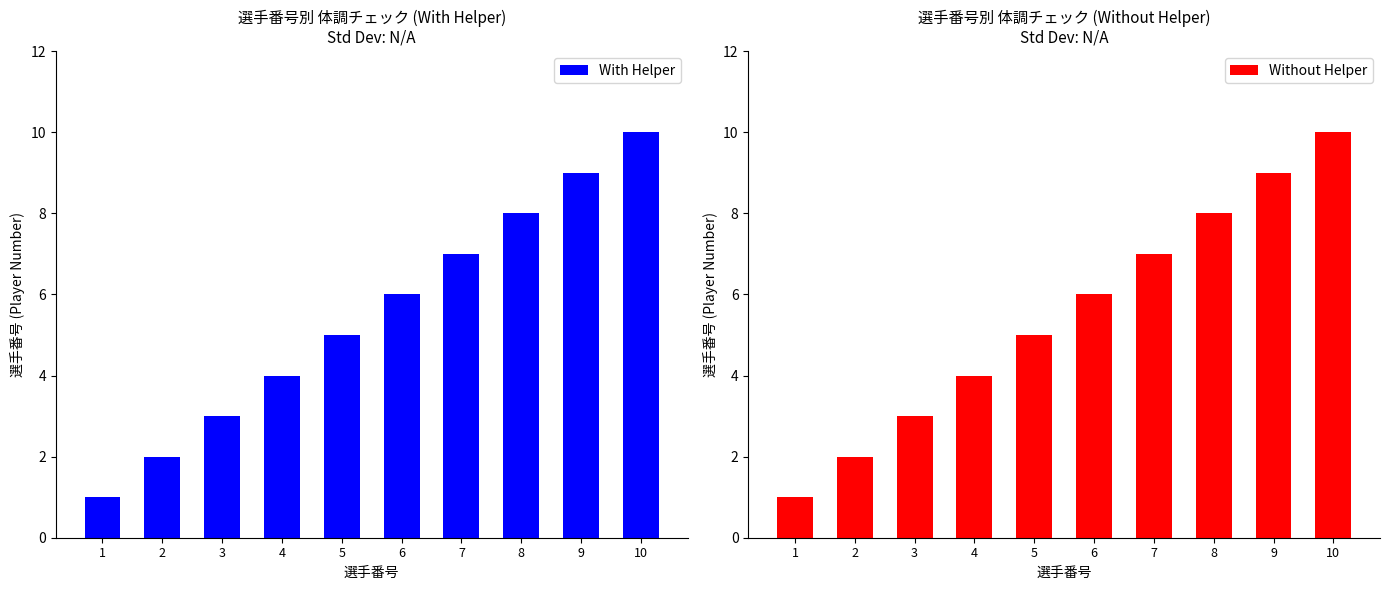

The With Helper series shows 15 at 10. True or false?

False